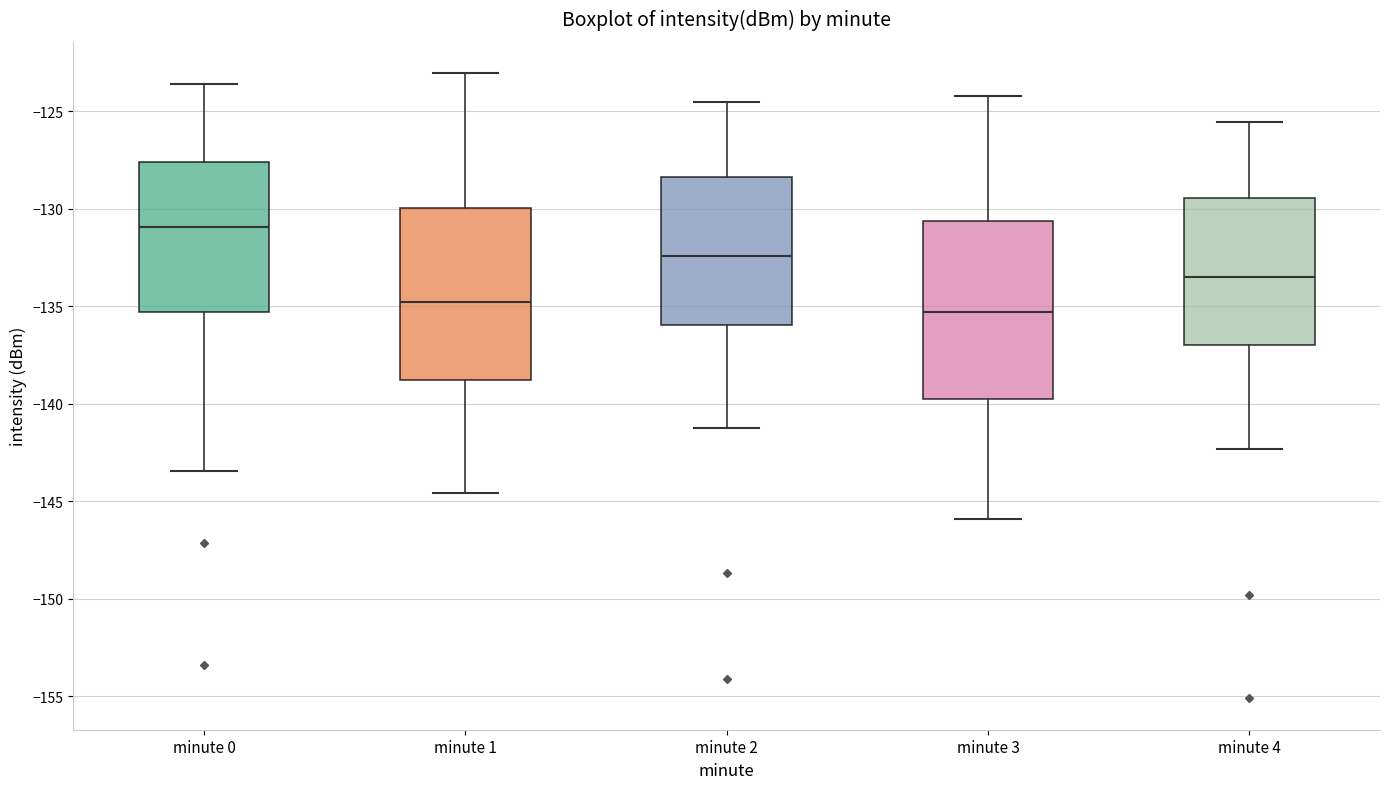

Which box's median line is the lowest?

minute 3